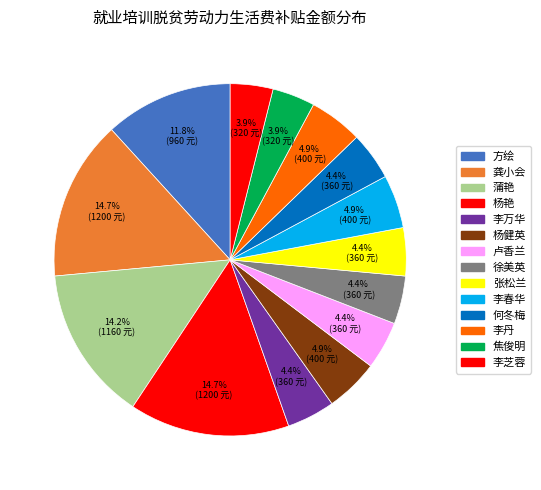

Count the number of slices in the pie.

14